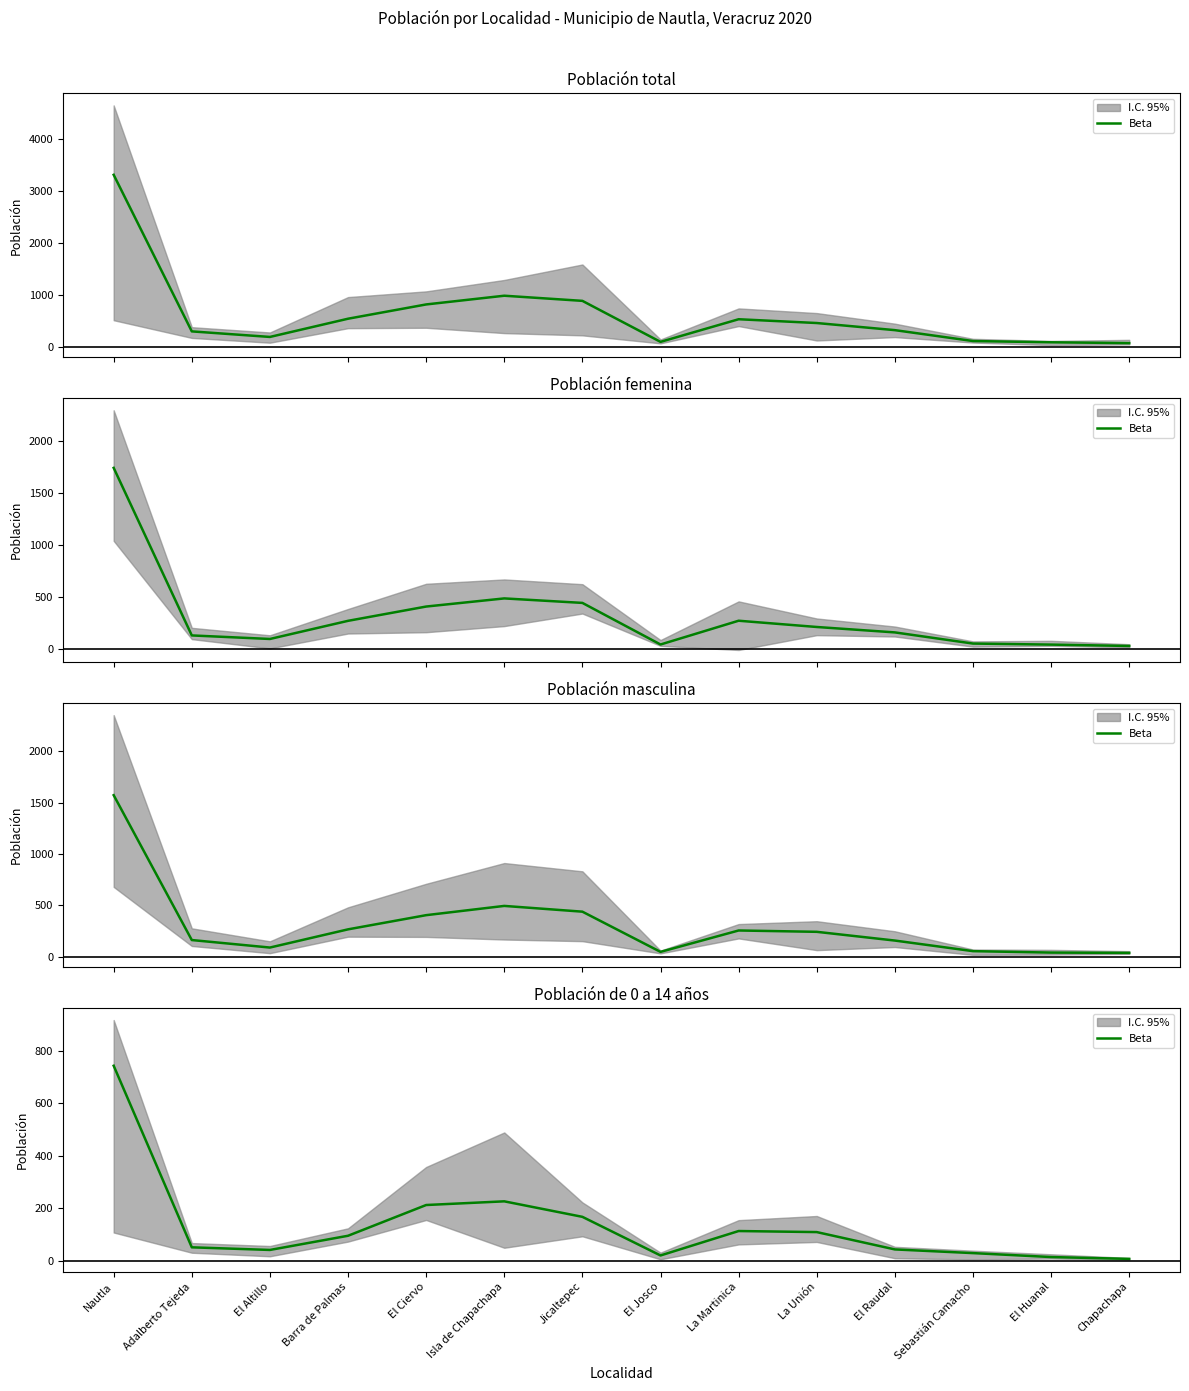

What is the label of the 13th point from the left?

El Huanal